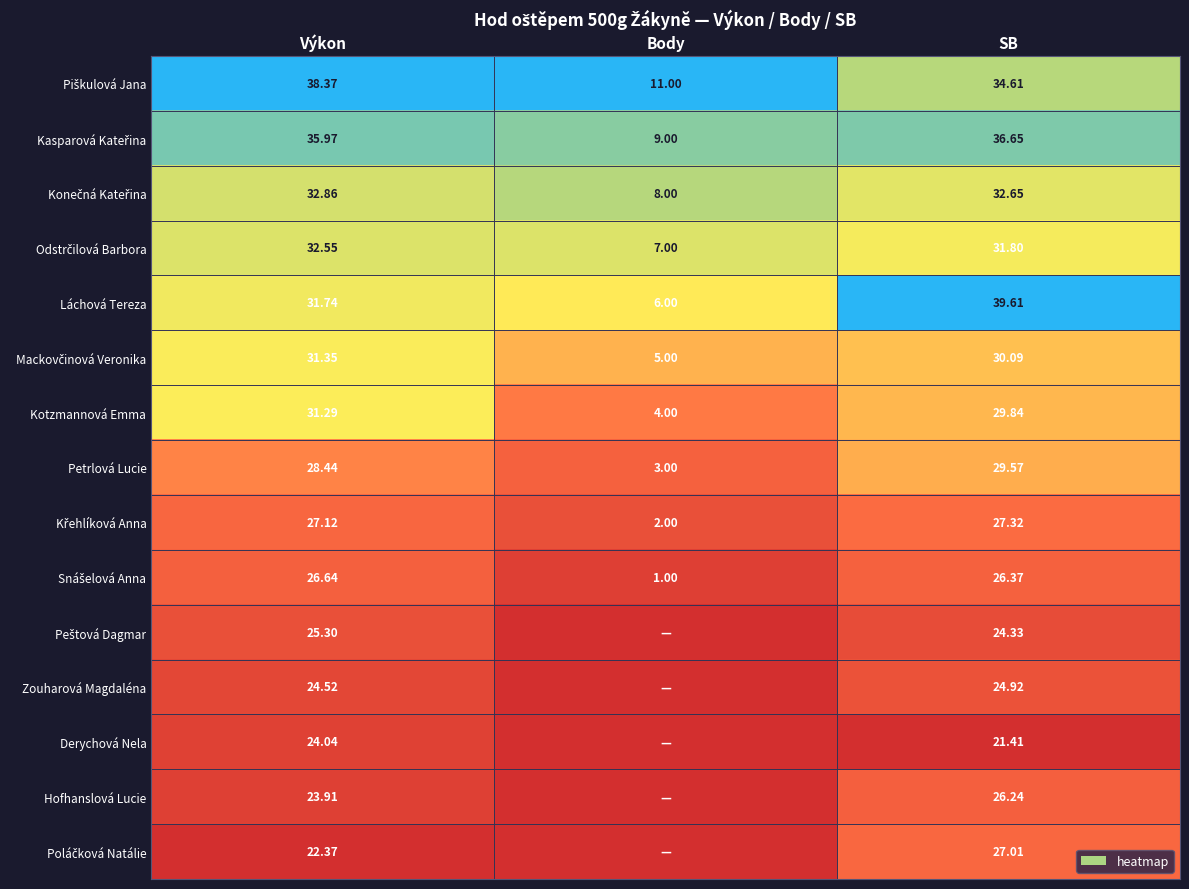

Rank the categories by Petrlová Lucie value from highest to lowest.

SB, Výkon, Body